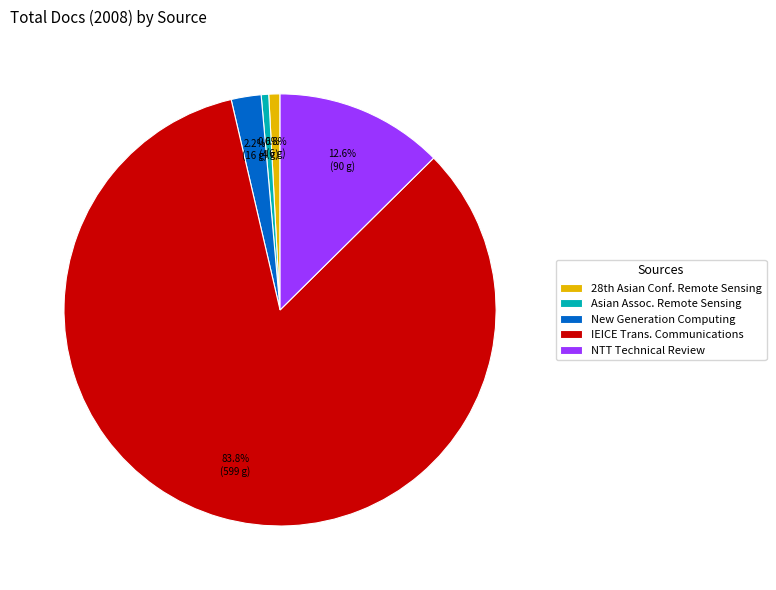

What is the largest slice in the pie chart?

IEICE Trans. Communications